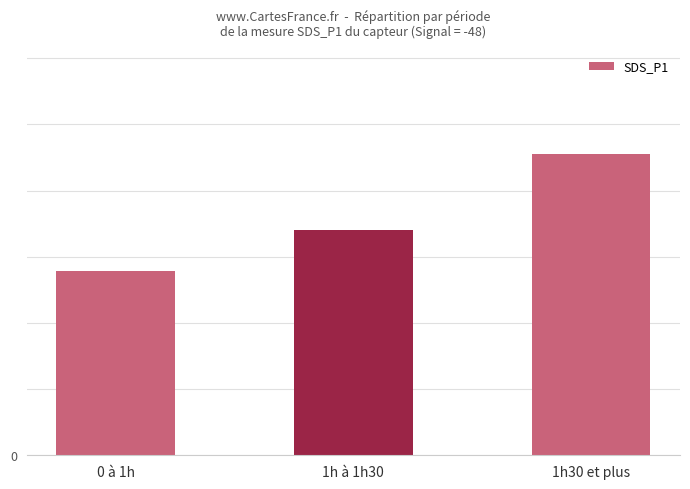

What is the maximum value shown in the chart?

12.9